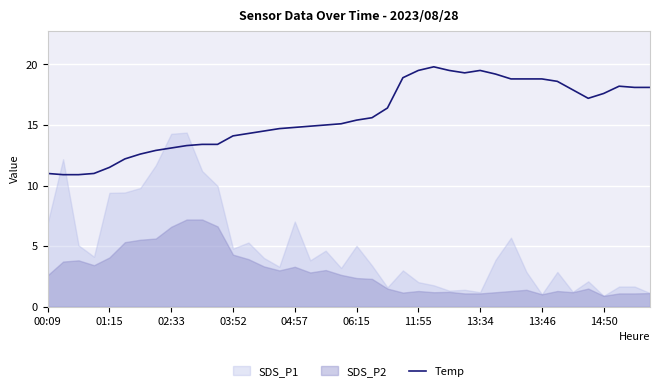

True or false: Temp has a value of 6.3 at 13:34.

False